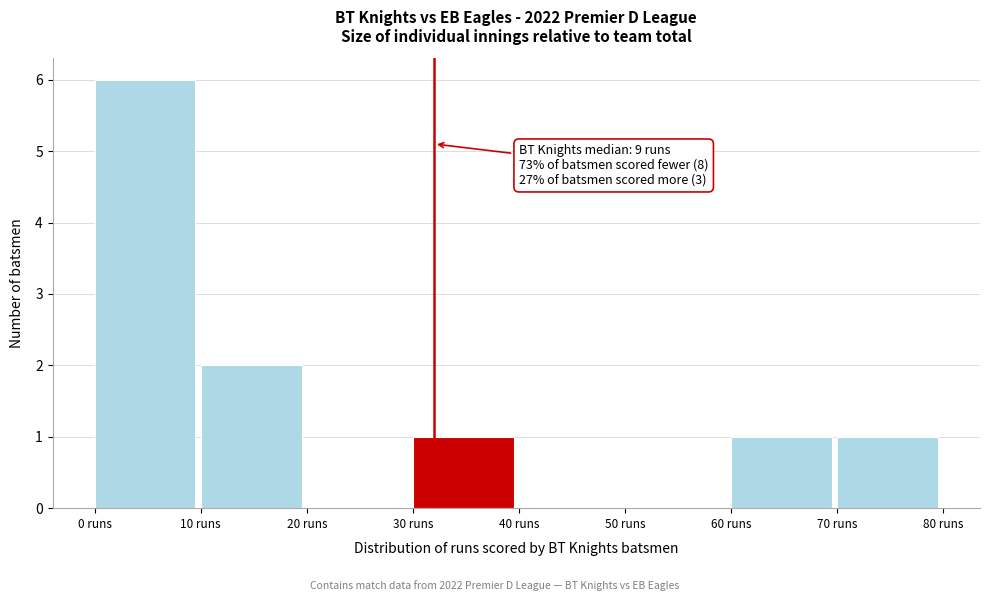

Over which range of the x-axis is the bar tallest?

0 to 10